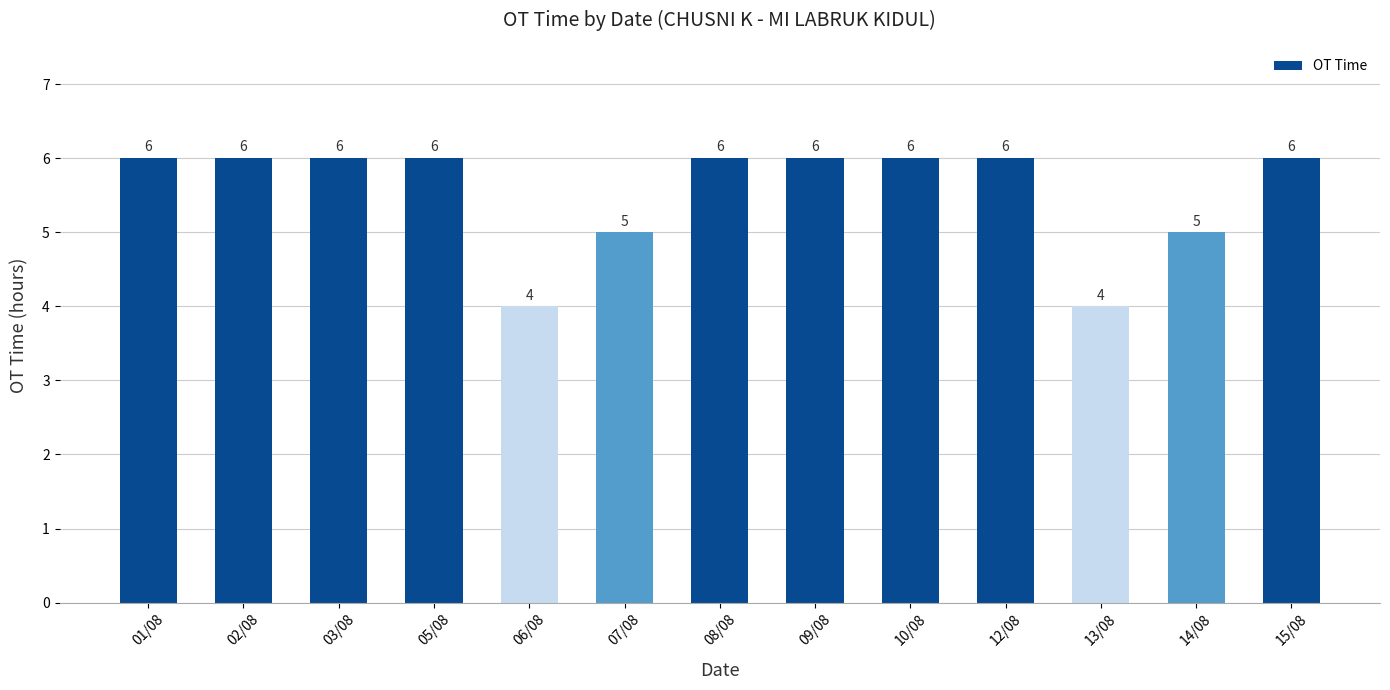

What is the difference between the maximum and minimum values?

2